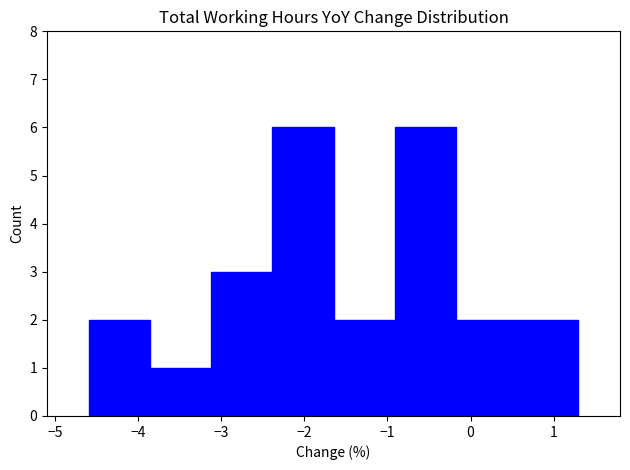

How tall is the bar that spans -0.2 to 0.6 on the x-axis? Neither the bar edges nor the heights are printed on the chart, so give them approximately, as read against the axes.

2